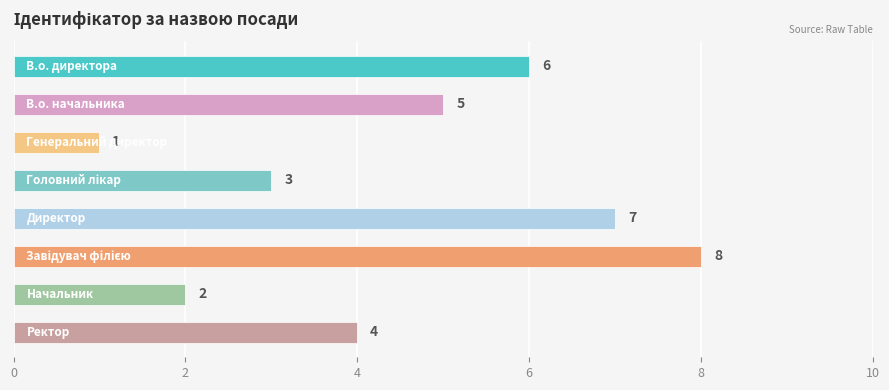

Reading top to bottom, extract all data points from this chart.

6	5	1	3	7	8	2	4